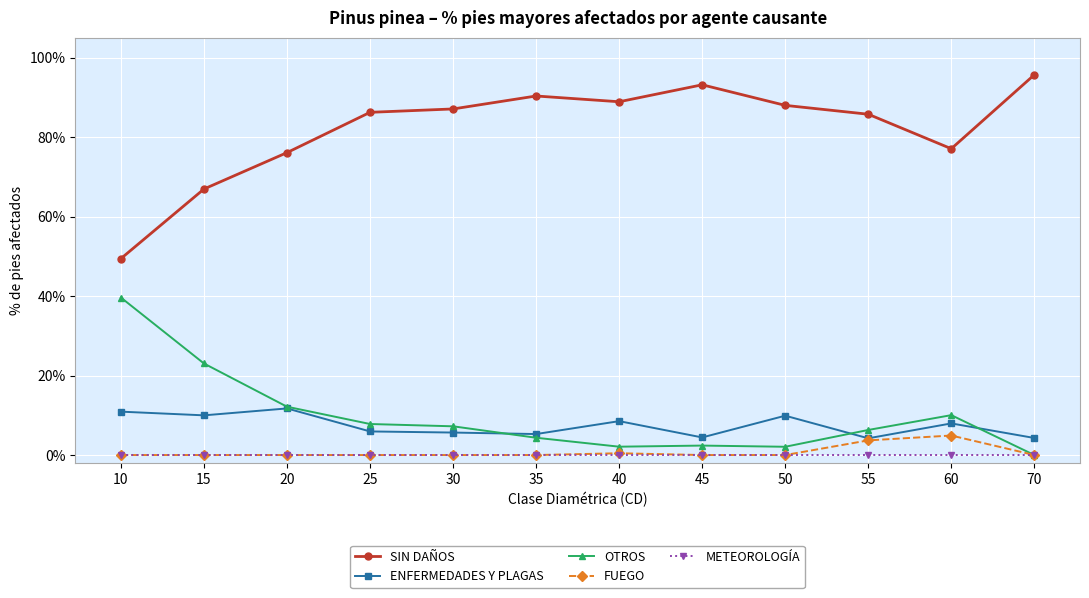

Which series has the widest spread of values?

SIN DAÑOS